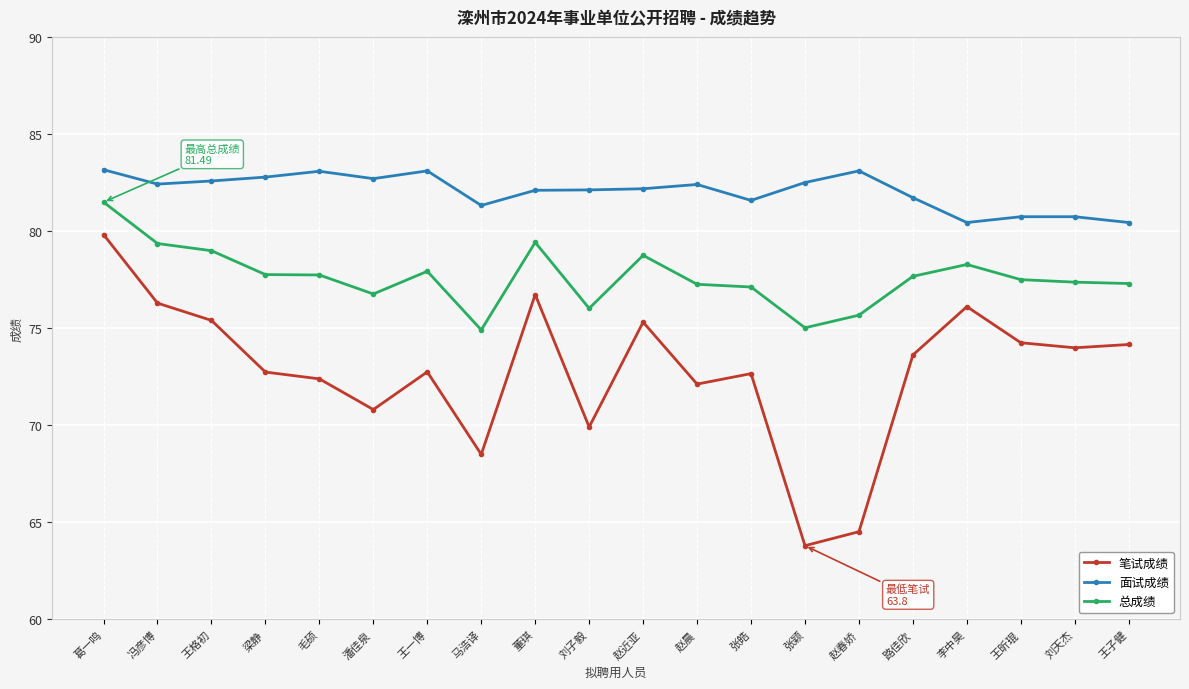

What is the difference between the second highest and minimum values in the 面试成绩 series?

2.7